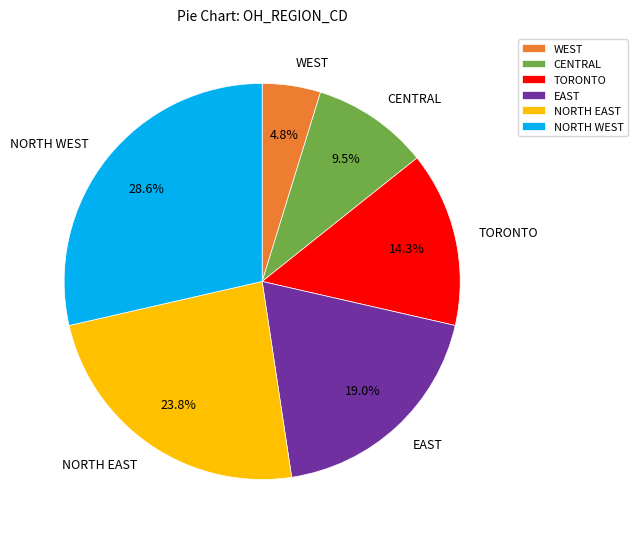

Count the number of slices in the pie.

6